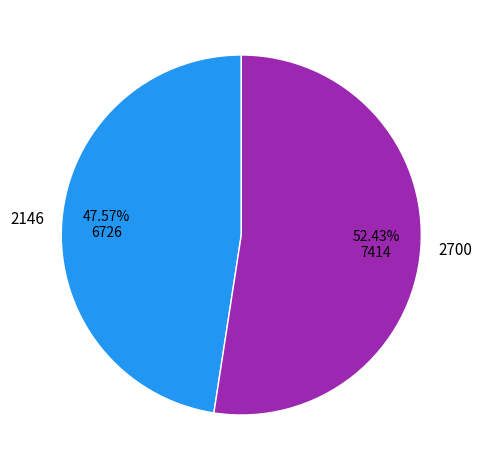

Which category has the biggest portion of the pie?

2700